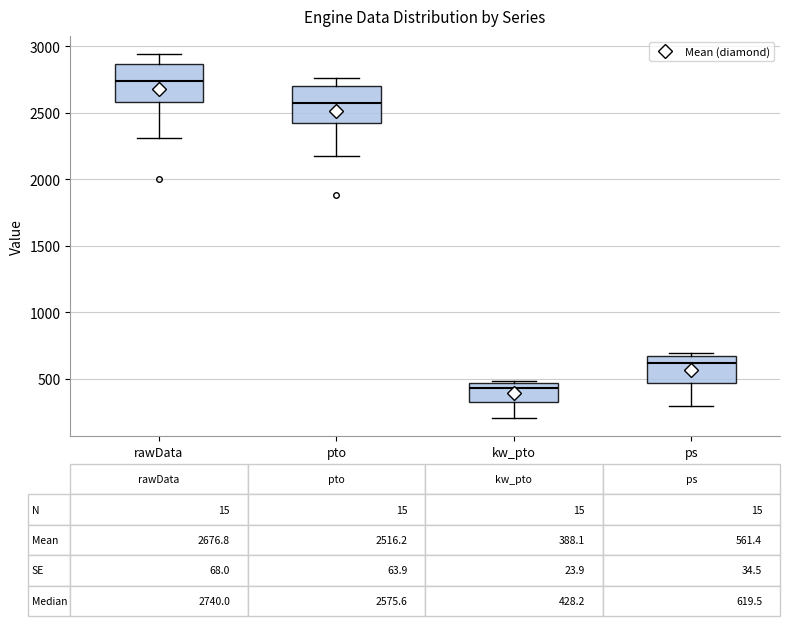

Which box's median line is the lowest?

kw_pto